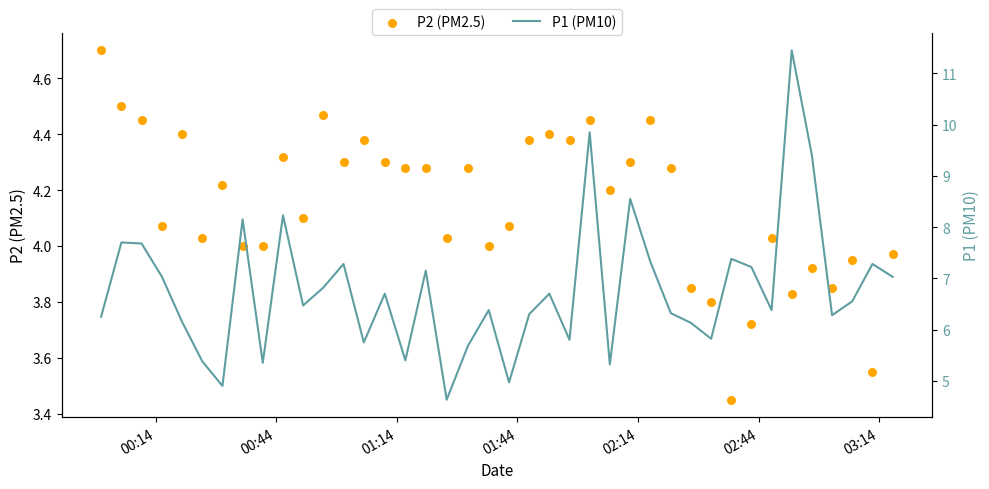

What are all the series names shown in the legend?

P2 (PM2.5), P1 (PM10)